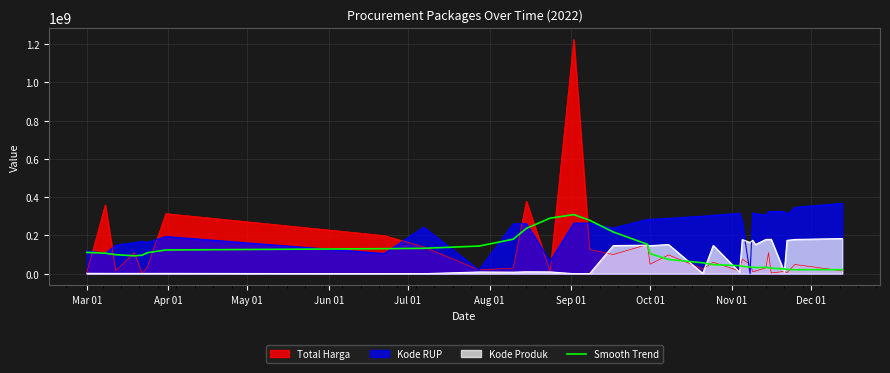

What is the greatest value displayed?

1224682000.0